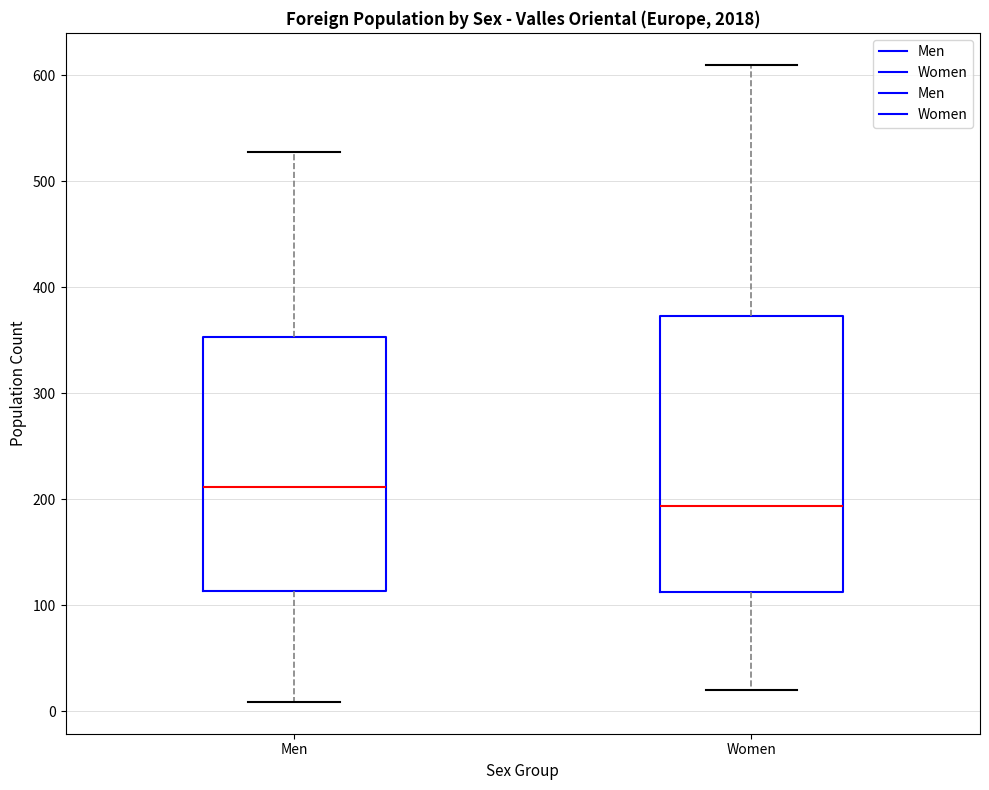

Where does the lower whisker of the box for Men end on the y-axis? The values are not printed on the chart, so give them approximately, as read against the axis.

10